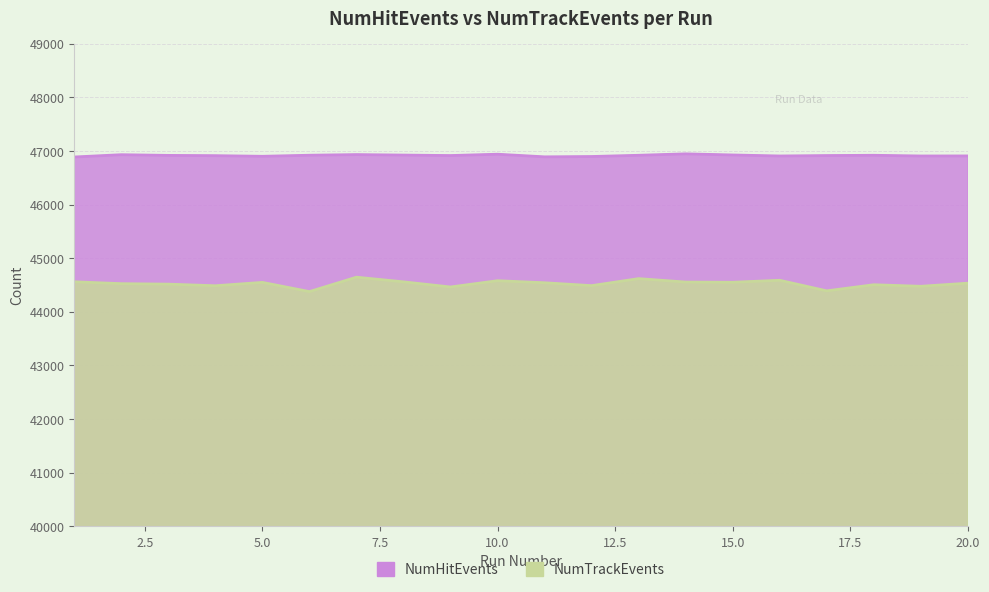

True or false: NumTrackEvents has more than 0 points higher than both neighbors.

True